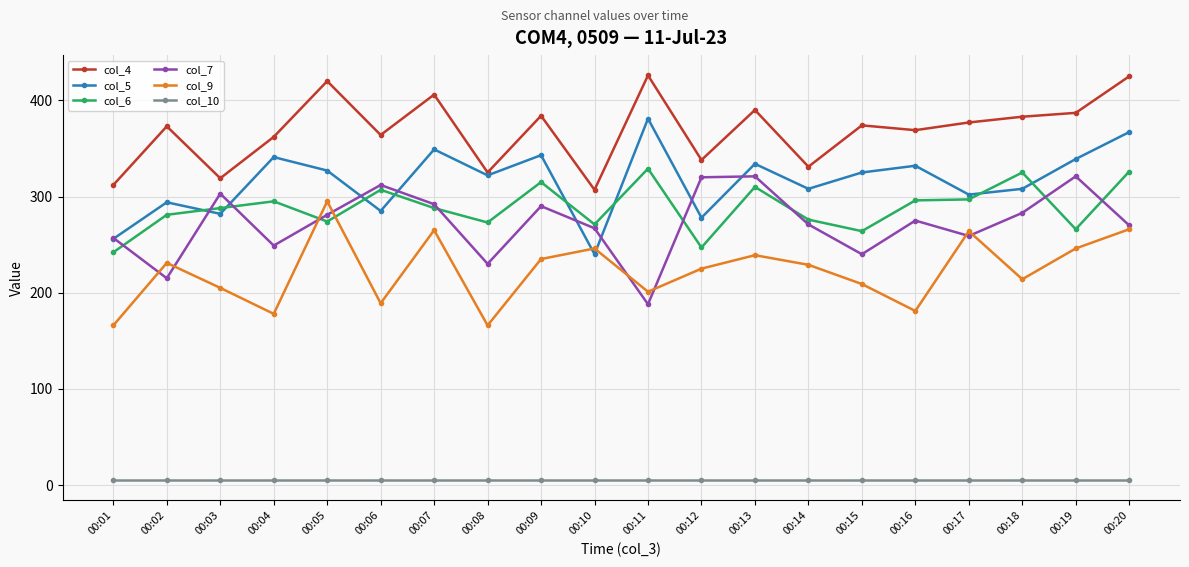

How many data points in col_4 are less than 374?

10